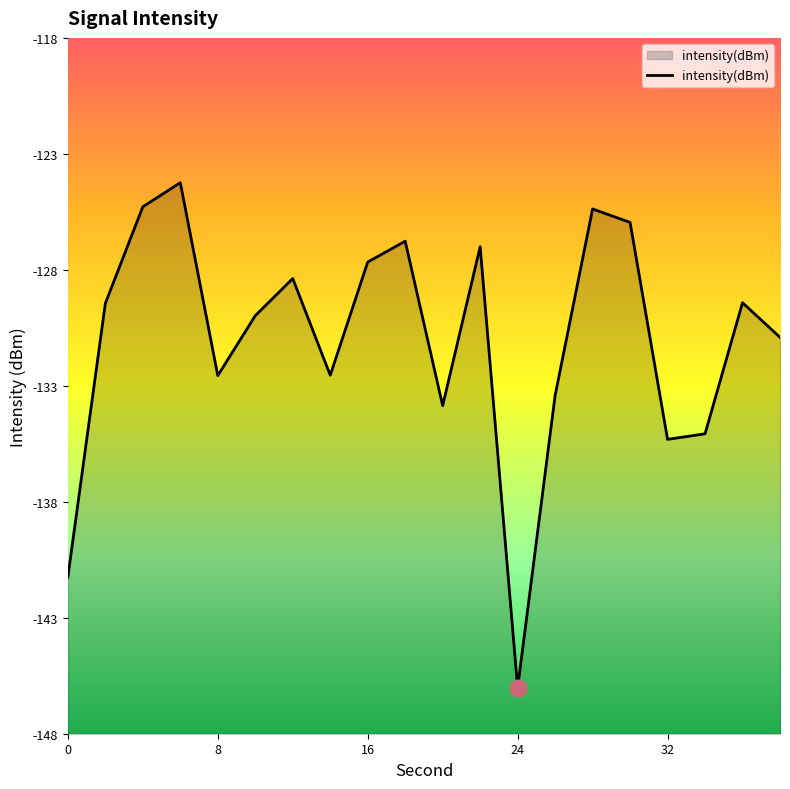

What is the value of the 1st point from the left?

-141.5